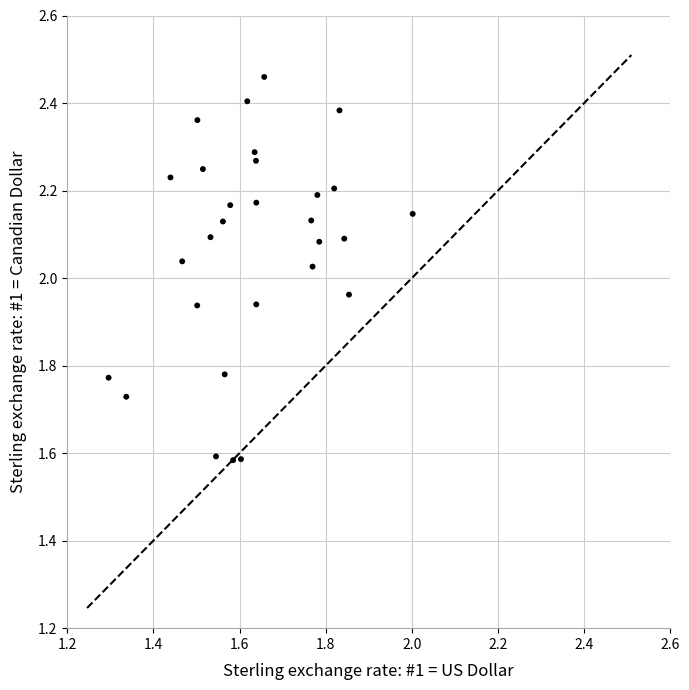

What is the range of Y values (max minus min)?

0.9